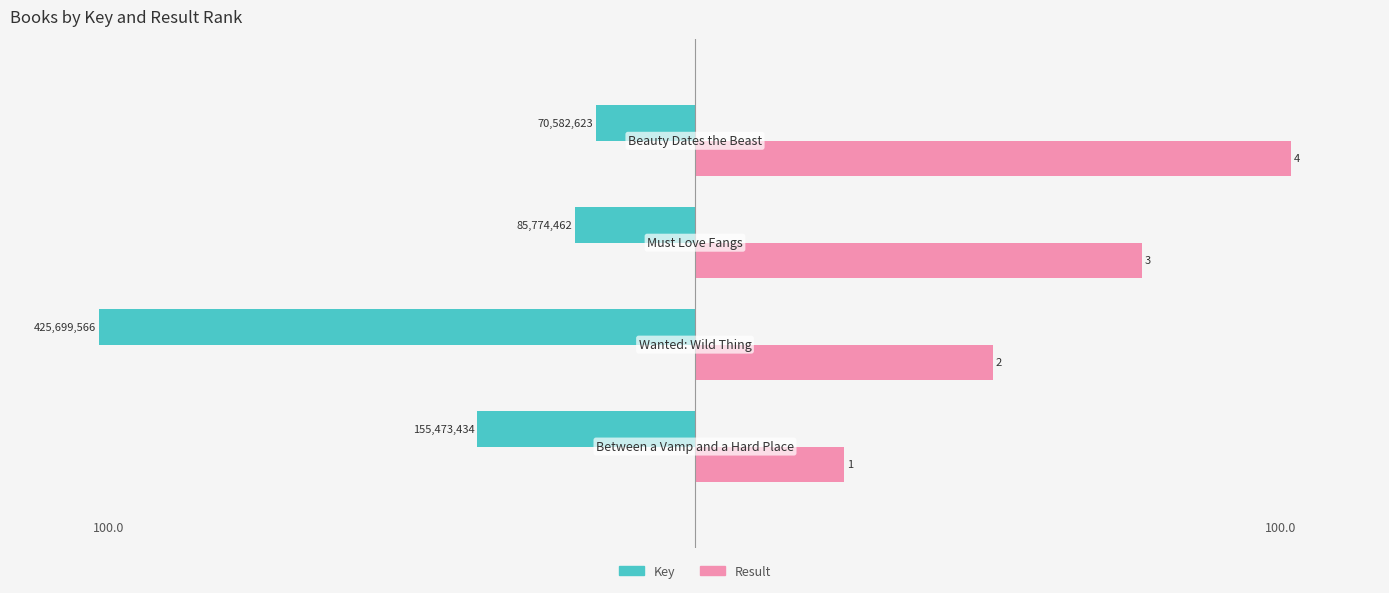

What are all the series names shown in the legend?

Key, Result